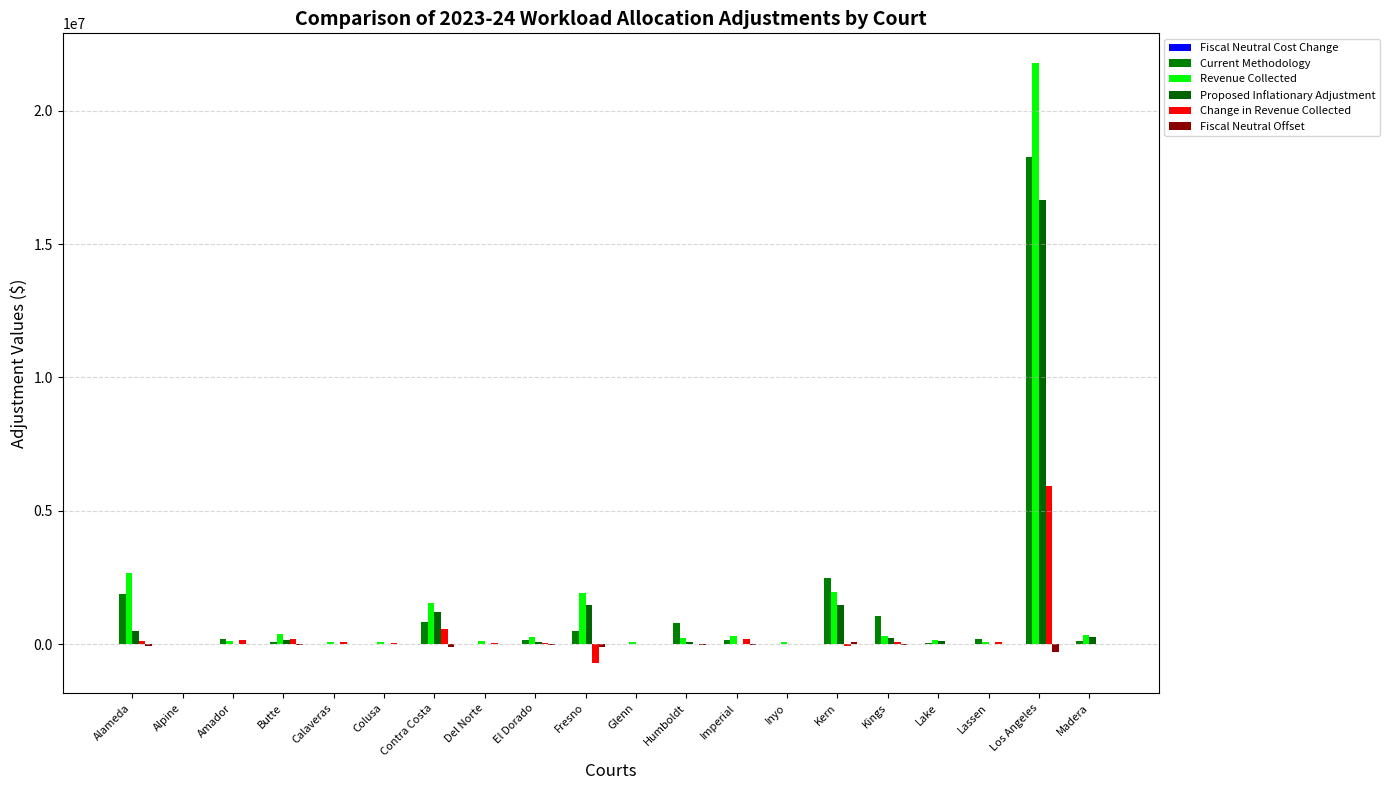

What is the label of the 15th bar from the left?

Kern